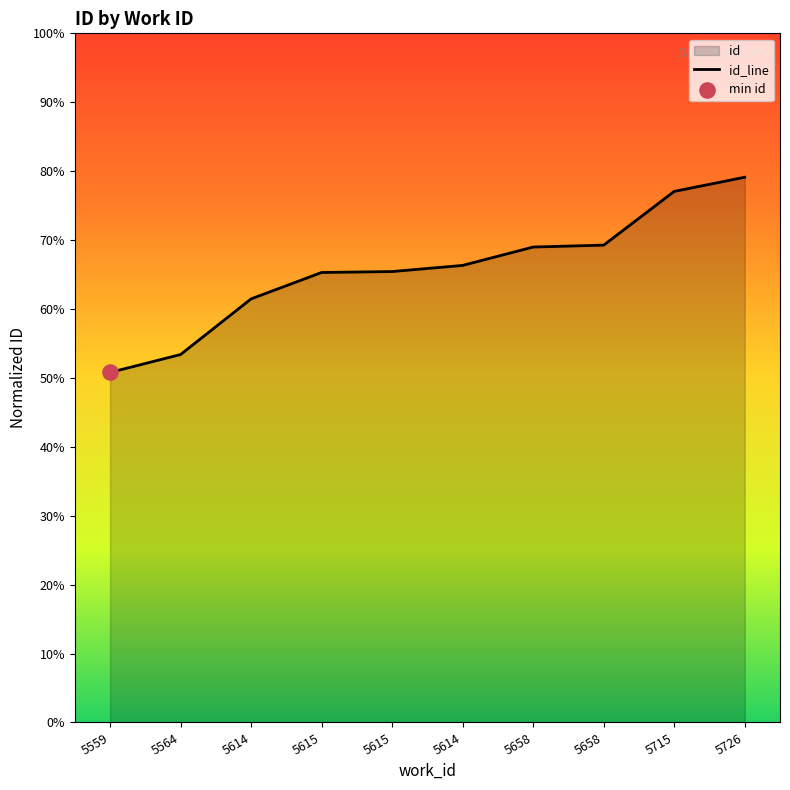

Between 5658 and 5715, which is larger?

5715